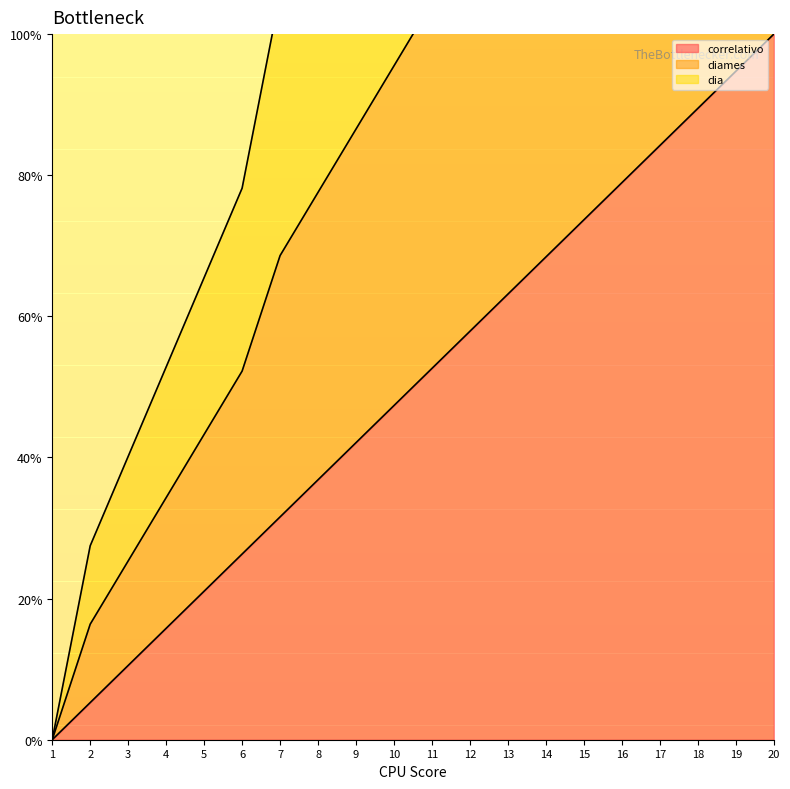

How many values in dia are above zero?

19